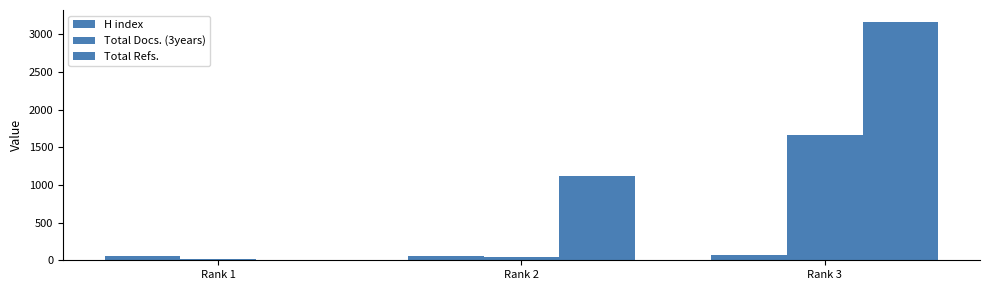

Count the number of data series in this chart.

3